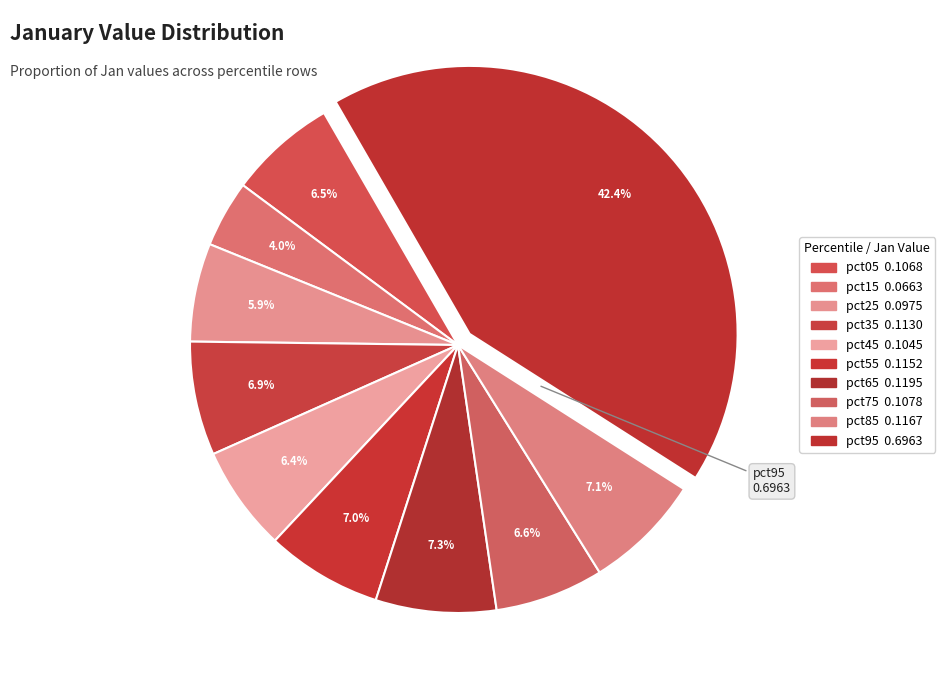

What is the largest slice in the pie chart?

pct95